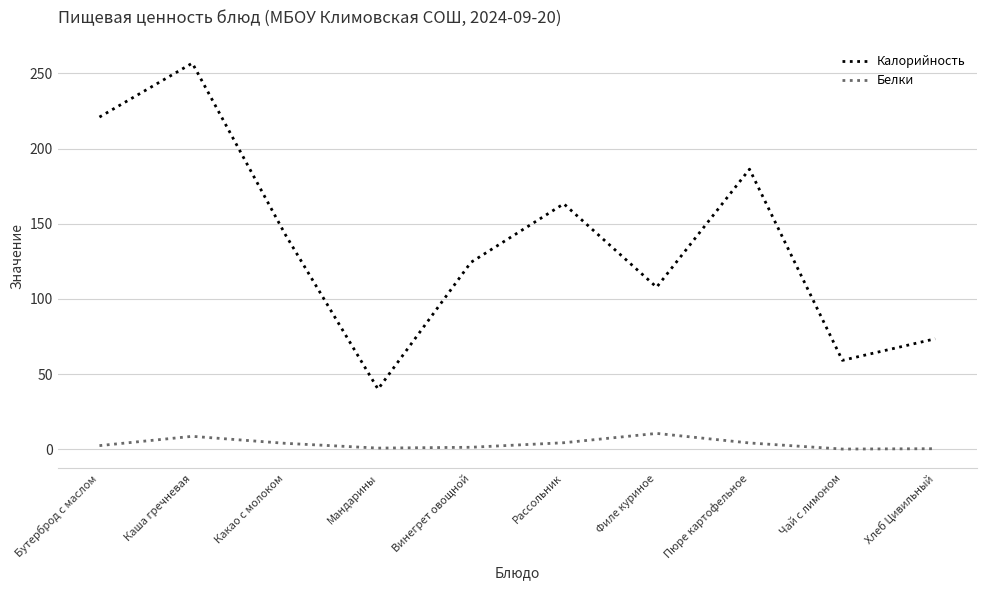

At Мандарины, list the series in order from largest to smallest.

Калорийность, Белки